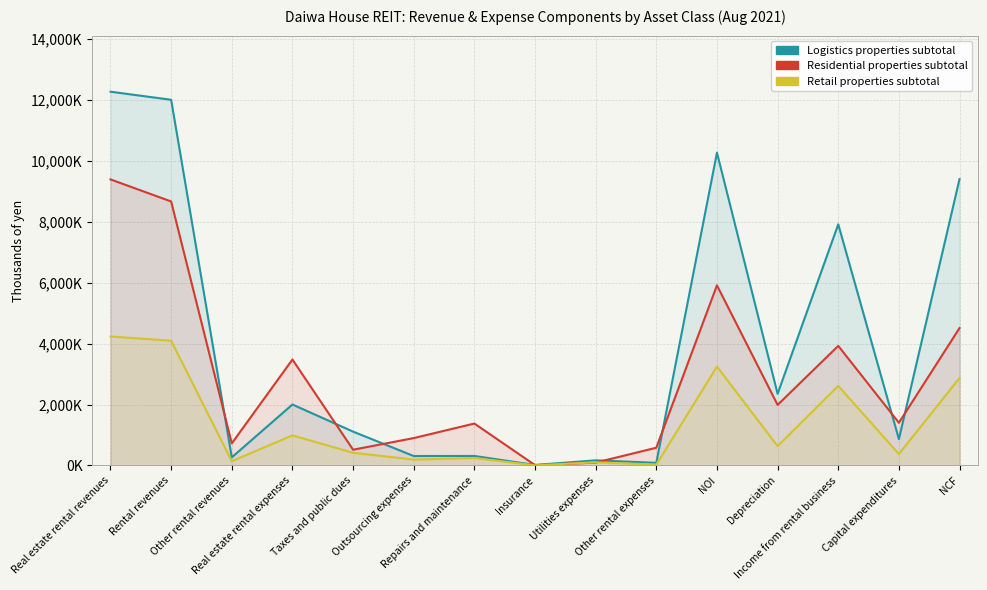

What is the label of the 8th point from the left?

Insurance